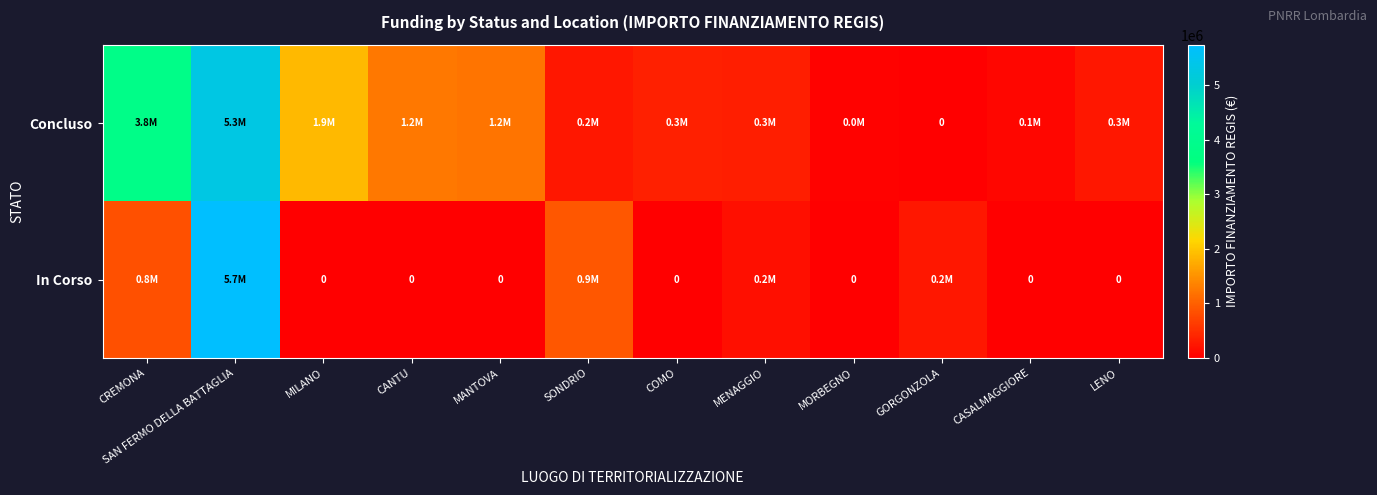

The value of Concluso at CREMONA is 2499622.1. True or false?

False